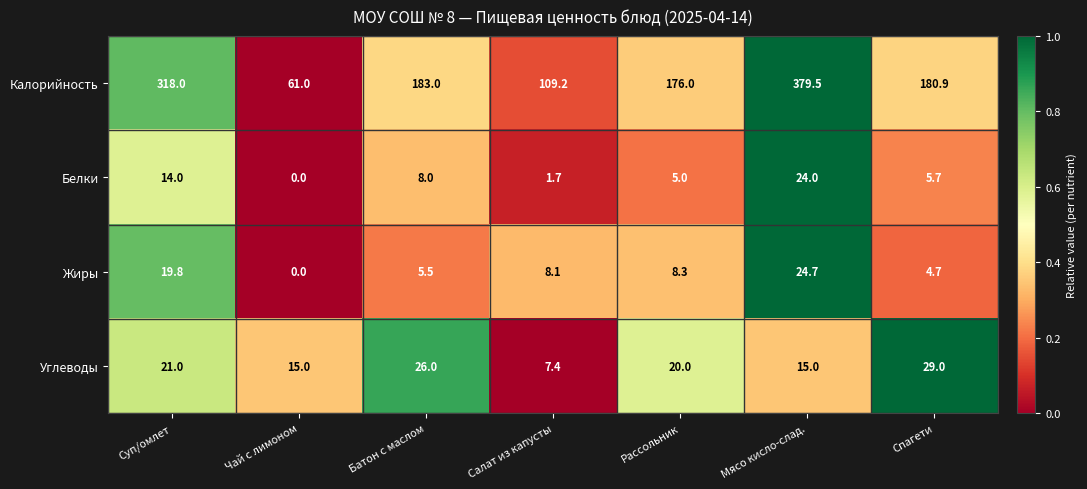

How many distinct data groups are displayed?

4